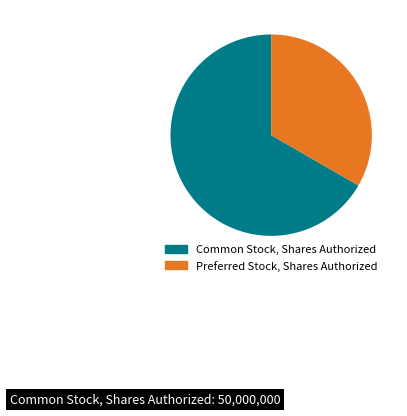

Is it true that Preferred Stock, Shares Authorized is 33% of the pie?

True